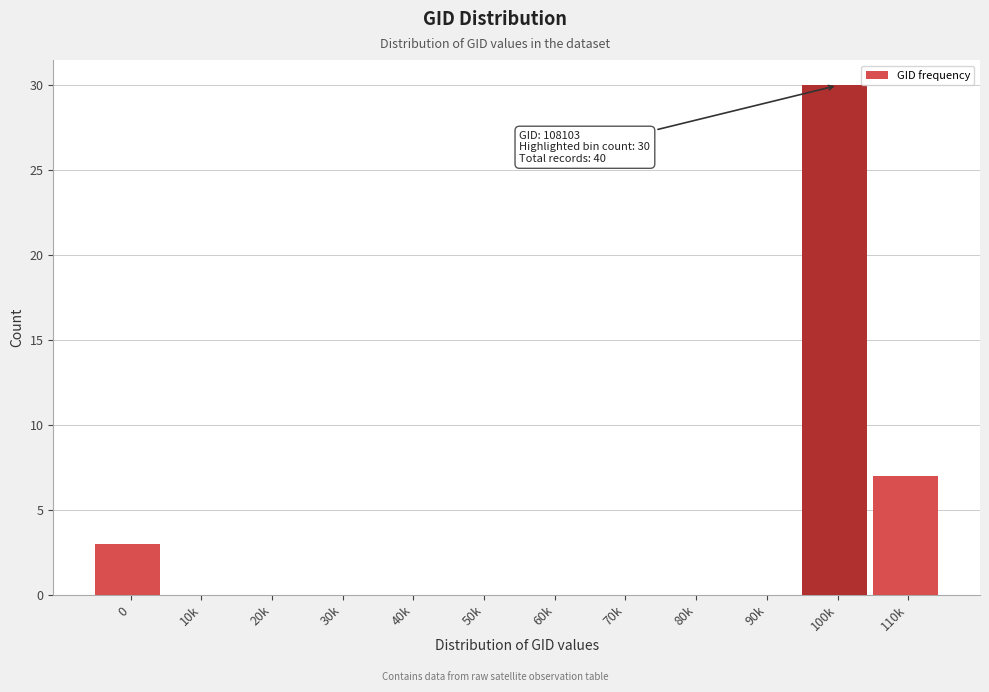

Reading left to right, extract all data points from this chart.

0=3	10k=0	20k=0	30k=0	40k=0	50k=0	60k=0	70k=0	80k=0	90k=0	100k=30	110k=7